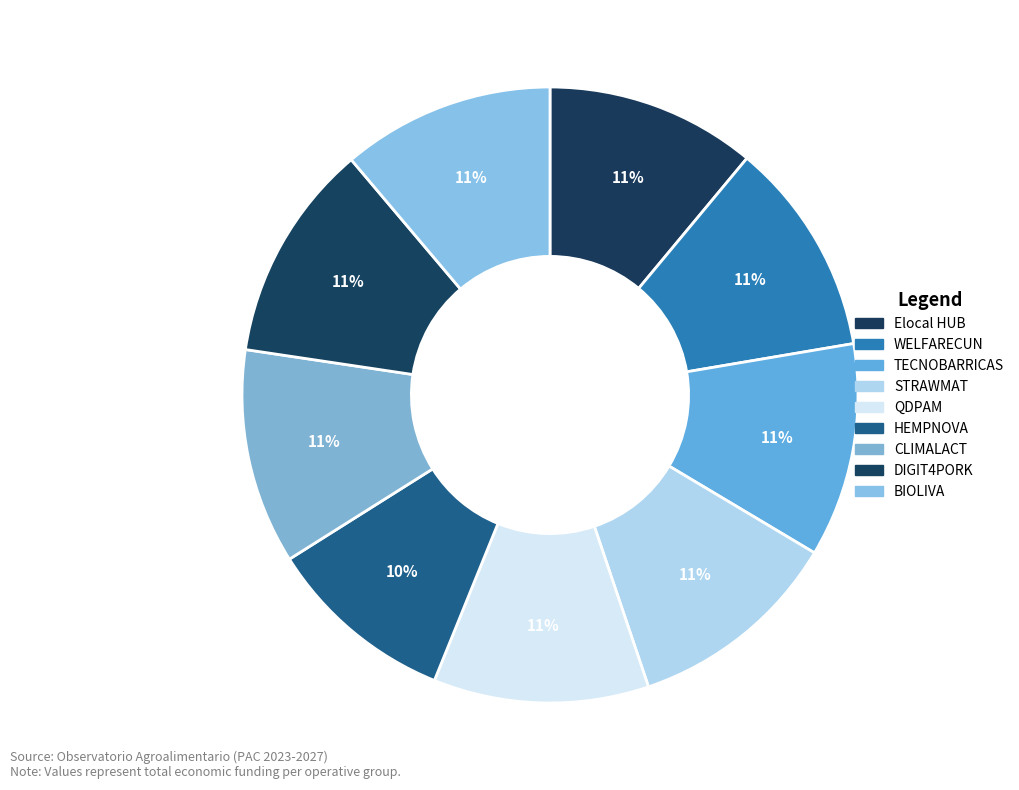

How many slices are in this pie chart?

9